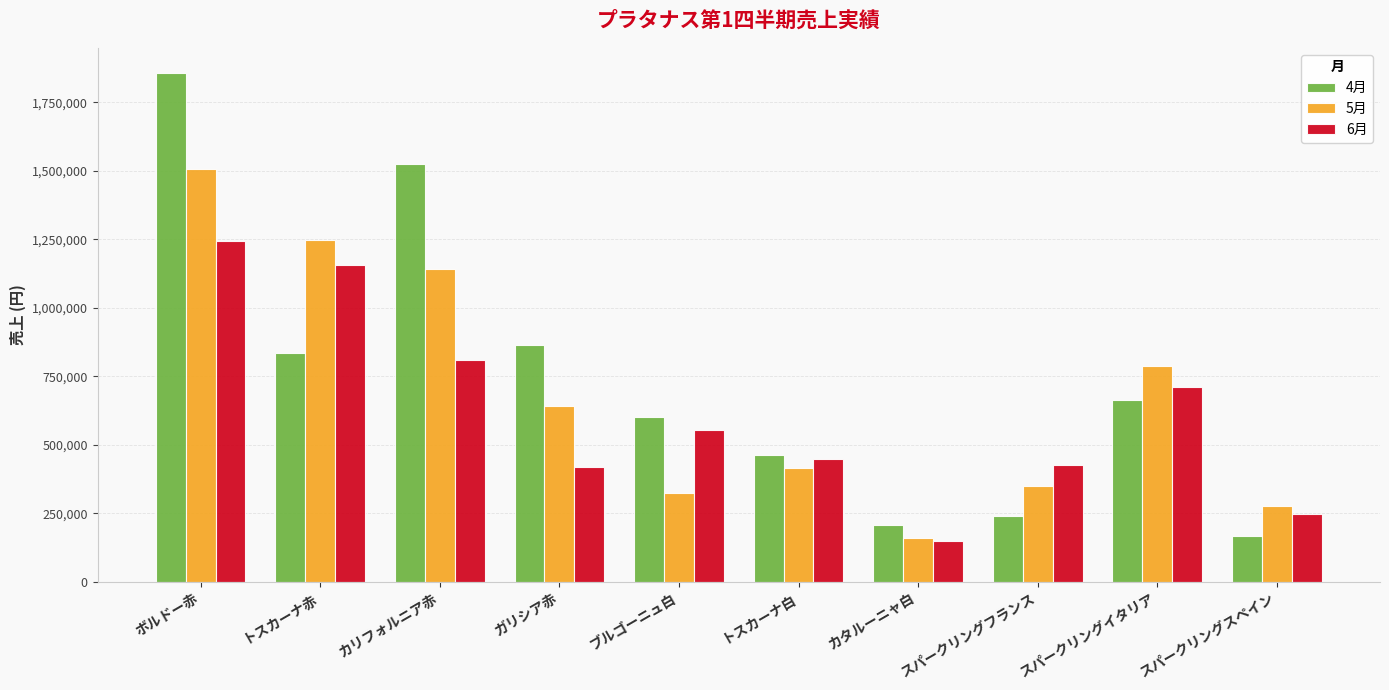

What is the sum of all 4月 values?

7424646